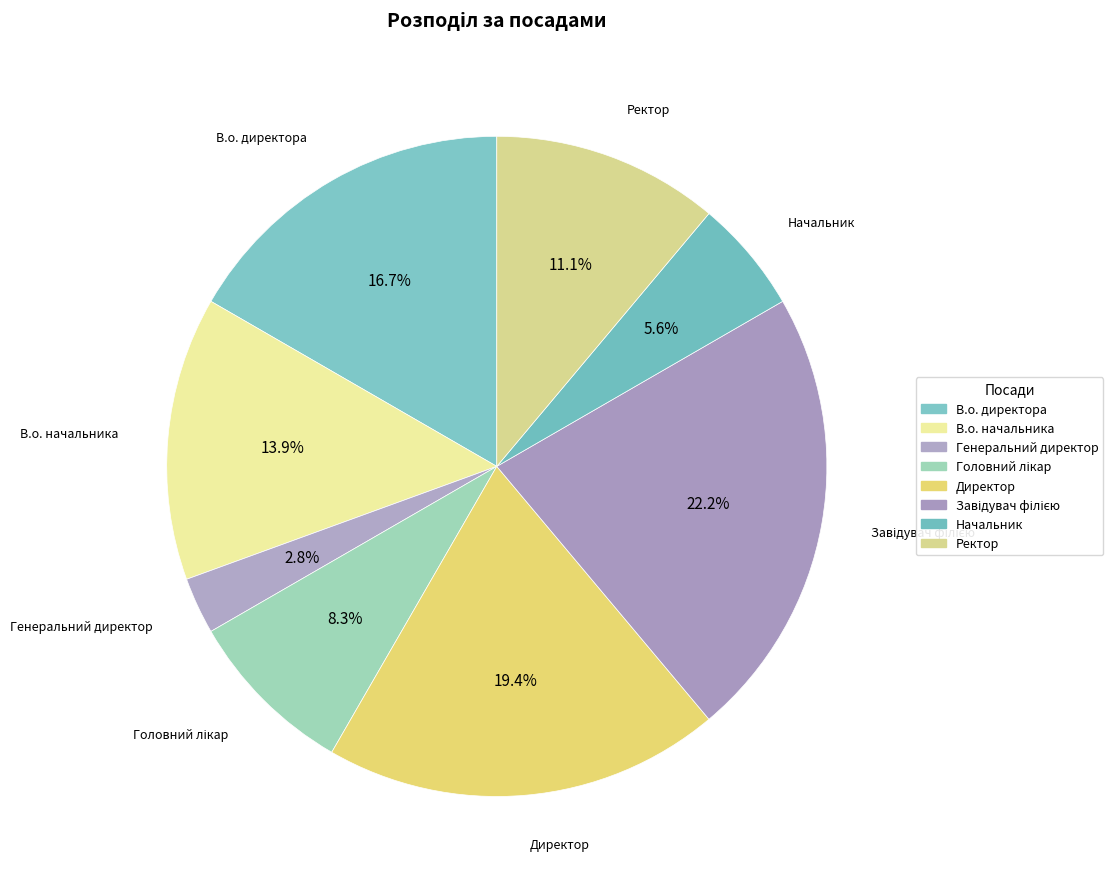

Combined, do В.о. директора and Ректор account for over 50%?

No